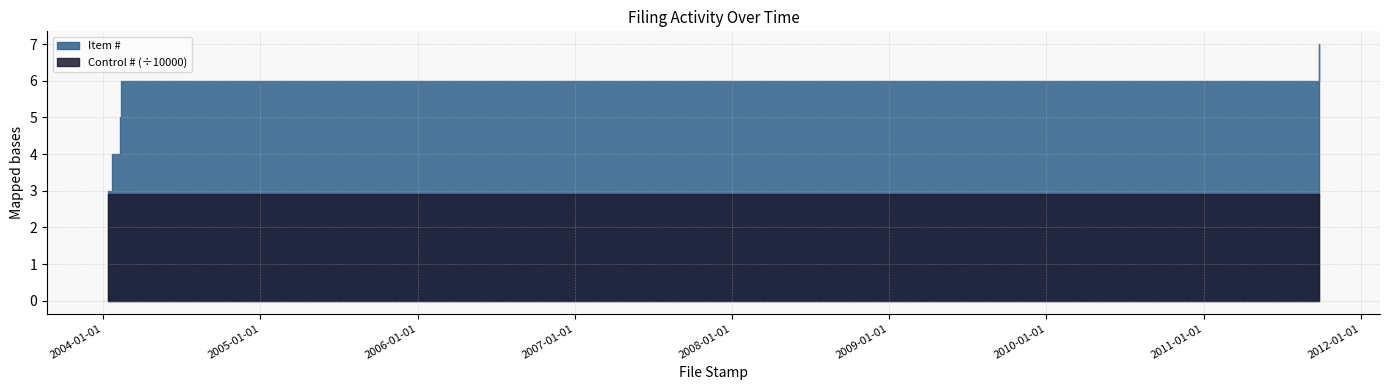

The value of Item # at 2004-01-14 is 1. True or false?

False